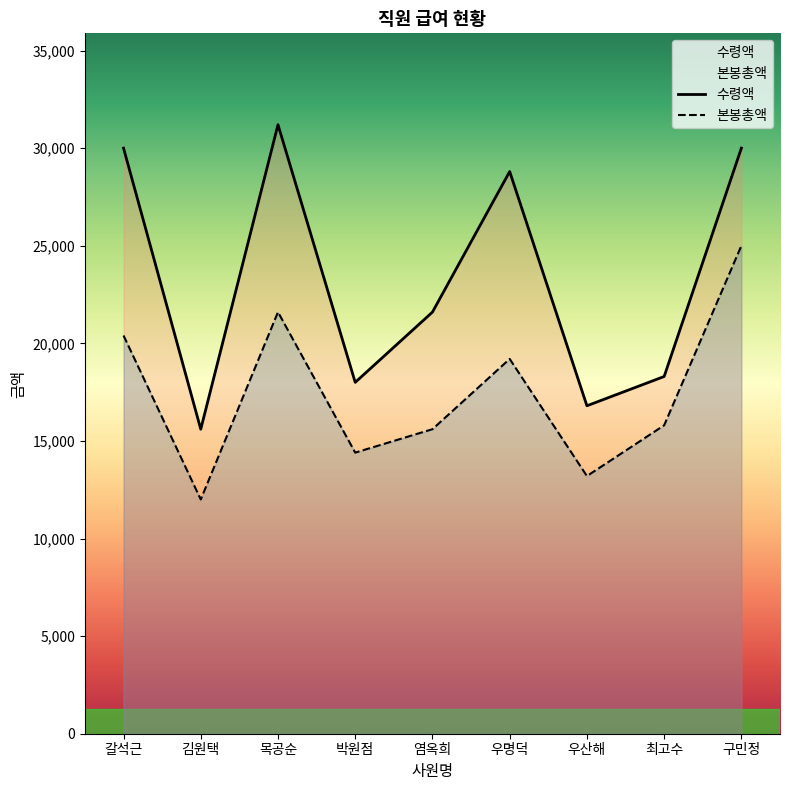

At which label is 수령액 closest to 23400?

염옥희